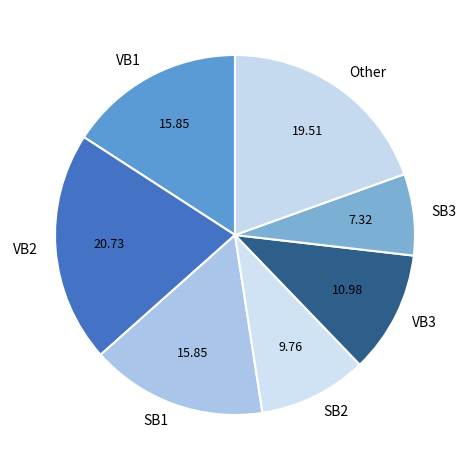

Combined, do VB3 and Other account for over 50%?

No